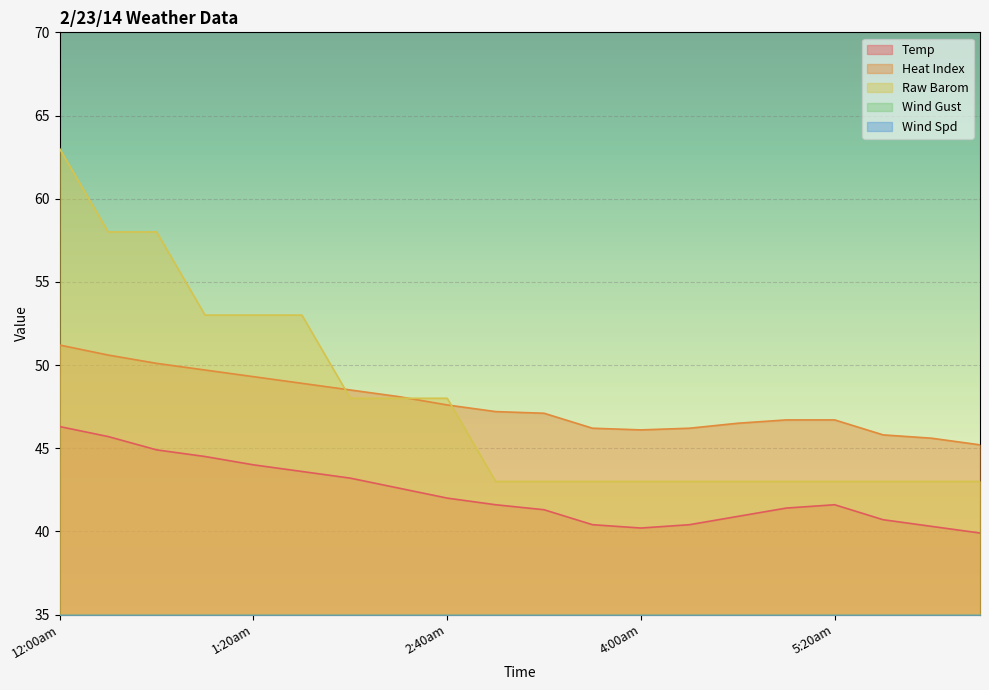

How many data points does each series have?

20